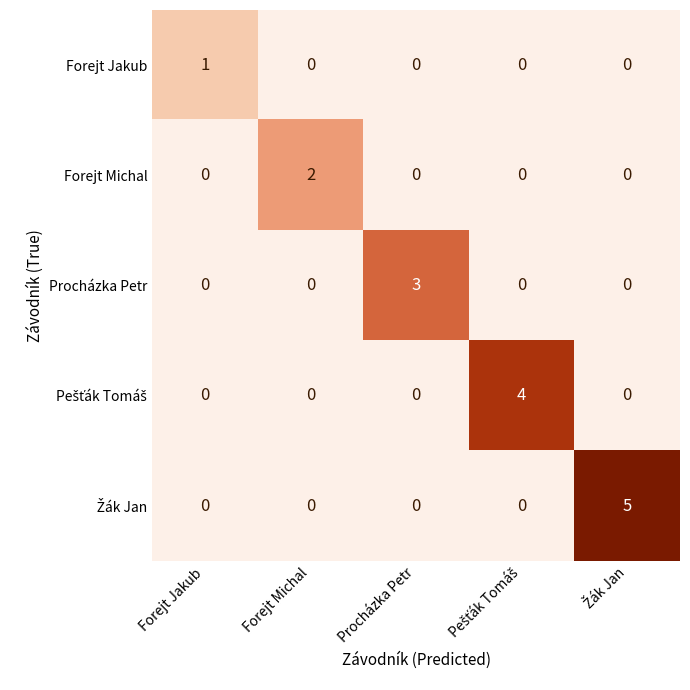

How many Forejt Jakub values are between 0 and 1?

5